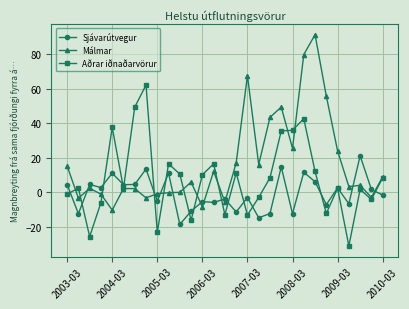

In Sjávarútvegur, how many points are lower than both neighbors (excluding endpoints)?

11